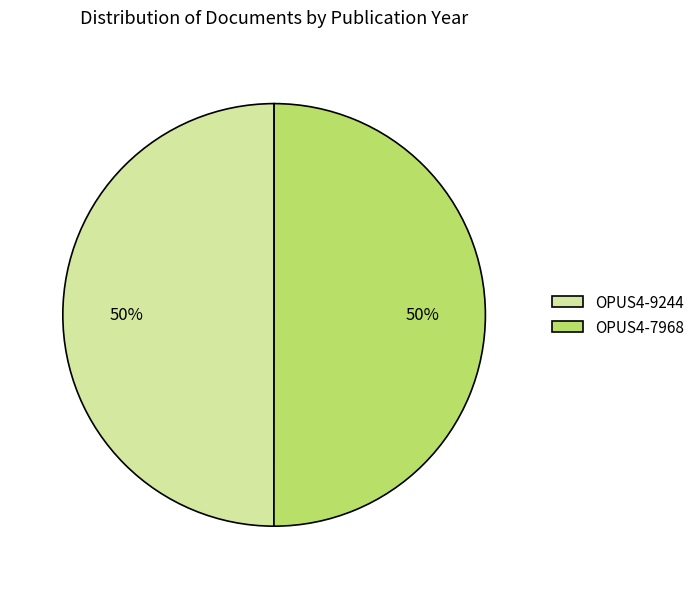

True or false: OPUS4-9244 accounts for 39% of the total.

False